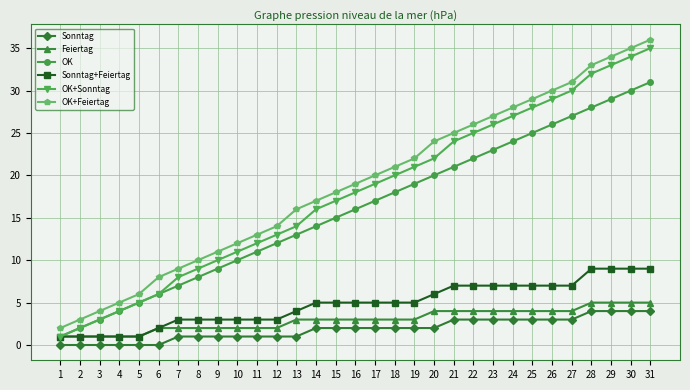

Reading right to left, list all the values displayed in this chart.

Sonntag: 4	4	4	4	3	3	3	3	3	3	3	2	2	2	2	2	2	2	1	1	1	1	1	1	1	0	0	0	0	0	0
Feiertag: 5	5	5	5	4	4	4	4	4	4	4	4	3	3	3	3	3	3	3	2	2	2	2	2	2	2	1	1	1	1	1
OK: 31	30	29	28	27	26	25	24	23	22	21	20	19	18	17	16	15	14	13	12	11	10	9	8	7	6	5	4	3	2	1
Sonntag+Feiertag: 9	9	9	9	7	7	7	7	7	7	7	6	5	5	5	5	5	5	4	3	3	3	3	3	3	2	1	1	1	1	1
OK+Sonntag: 35	34	33	32	30	29	28	27	26	25	24	22	21	20	19	18	17	16	14	13	12	11	10	9	8	6	5	4	3	2	1
OK+Feiertag: 36	35	34	33	31	30	29	28	27	26	25	24	22	21	20	19	18	17	16	14	13	12	11	10	9	8	6	5	4	3	2